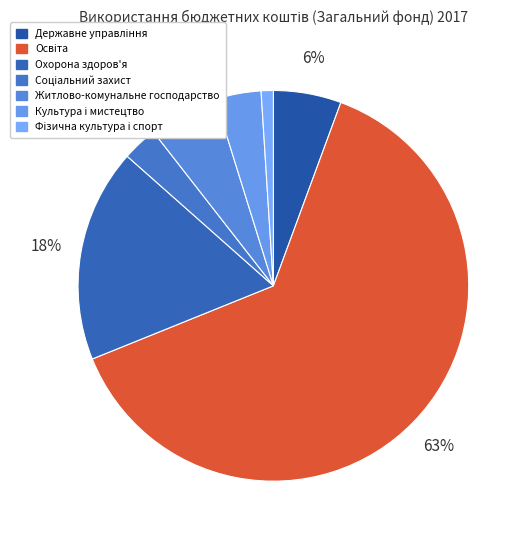

To the nearest percent, what portion does Державне управління represent?

6%